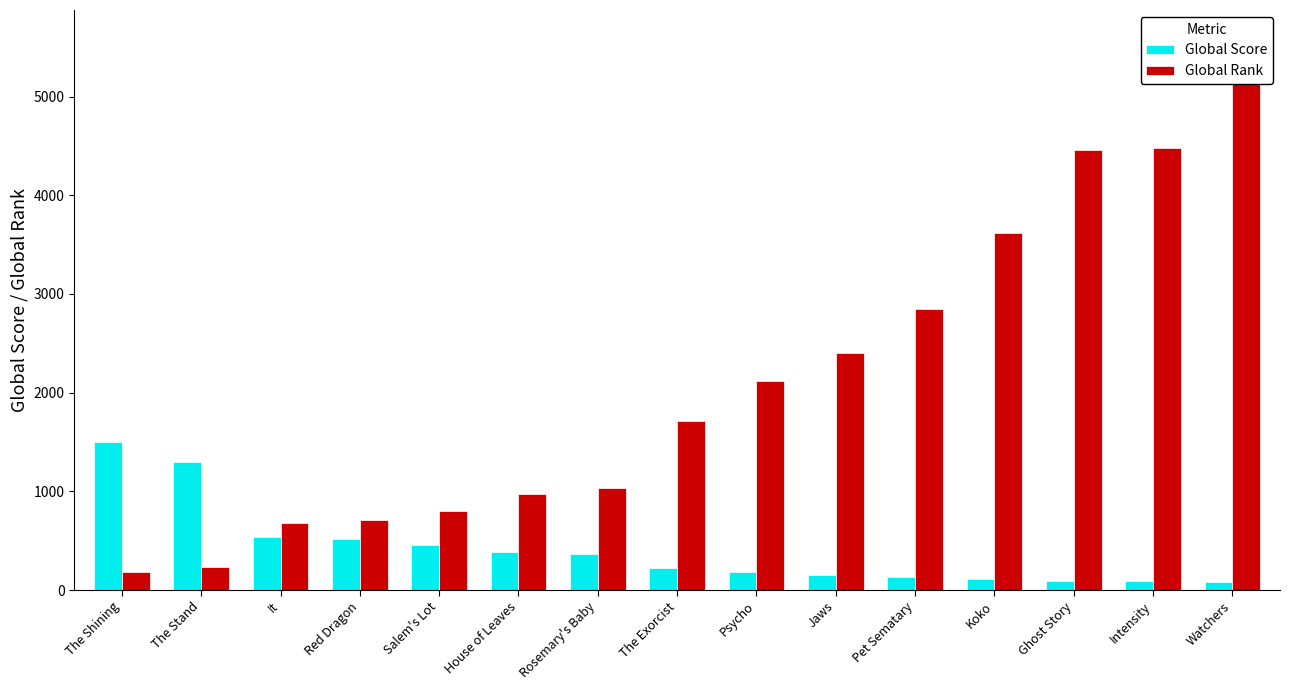

At which category is the sum across all series the highest?

Watchers